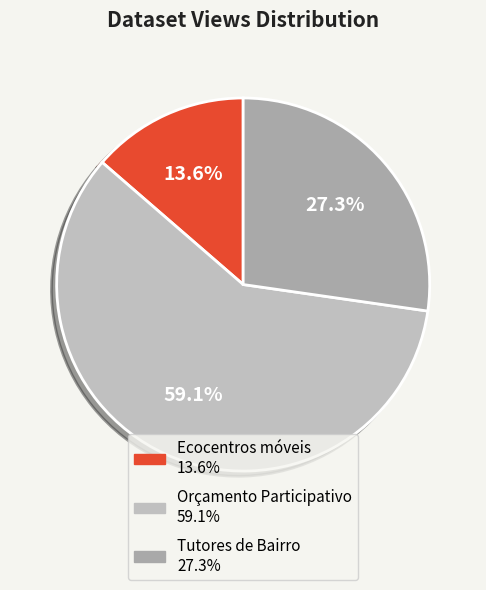

Between Orçamento Participativo and Tutores de Bairro, which is larger?

Orçamento Participativo